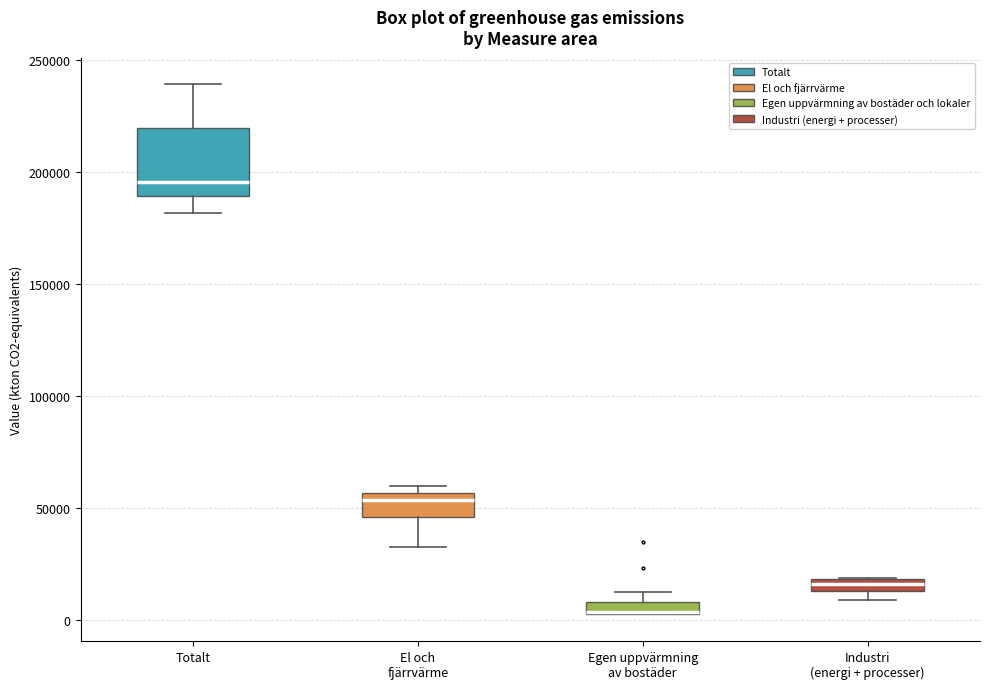

Where is the lower edge of the box for Totalt on the y-axis? The values are not printed on the chart, so give them approximately, as read against the axis.

190000